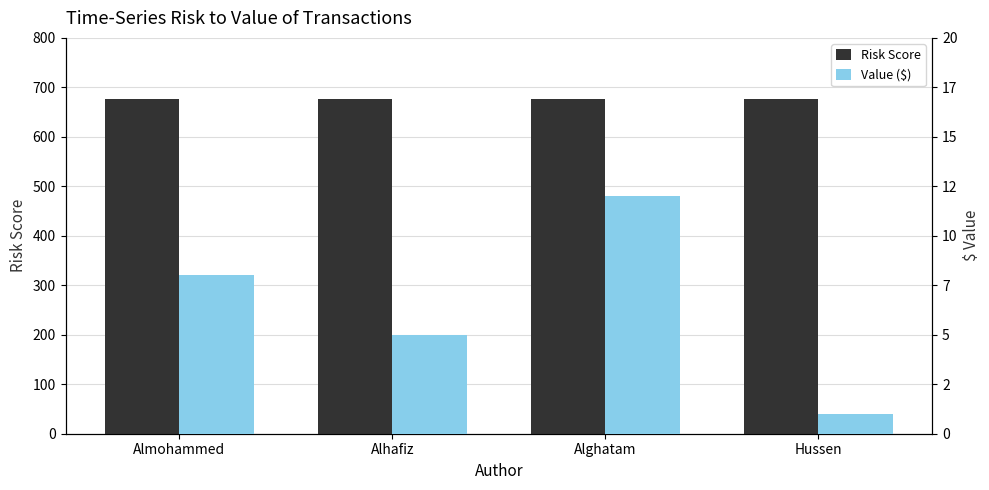

Reading left to right, list all the values displayed in this chart.

Risk Score: 676	676	676	676
Value ($): 8	5	12	1